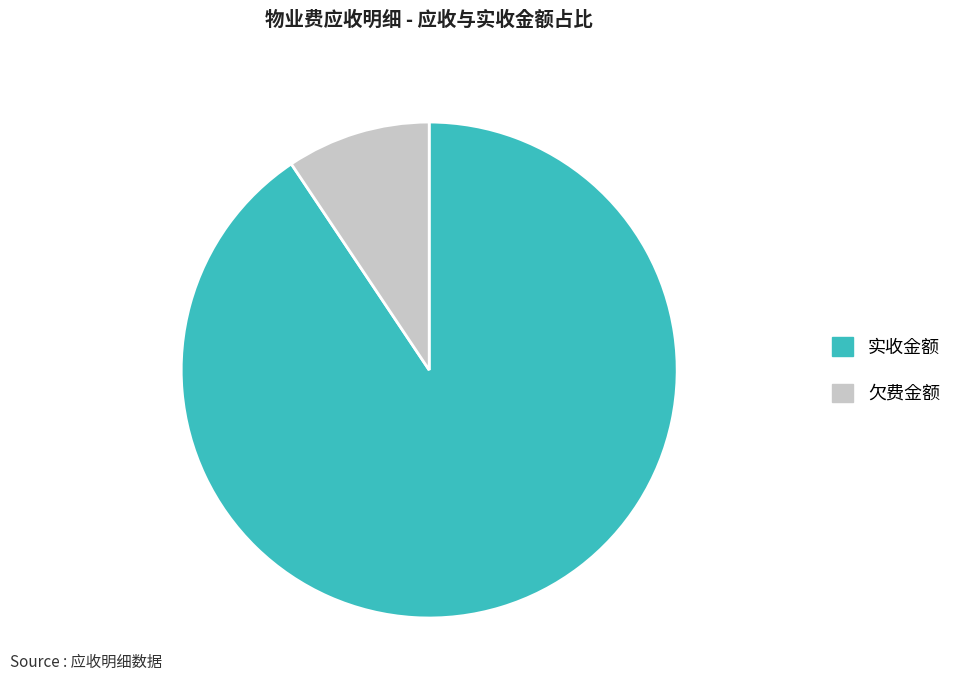

Rank the categories by value from lowest to highest.

欠费金额, 实收金额